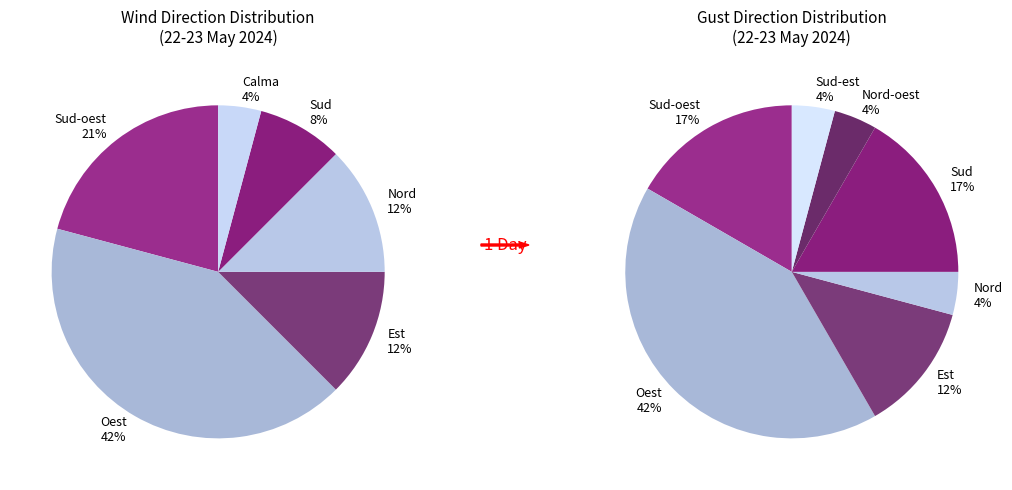

What is the smallest slice in the pie chart?

Nord-oest